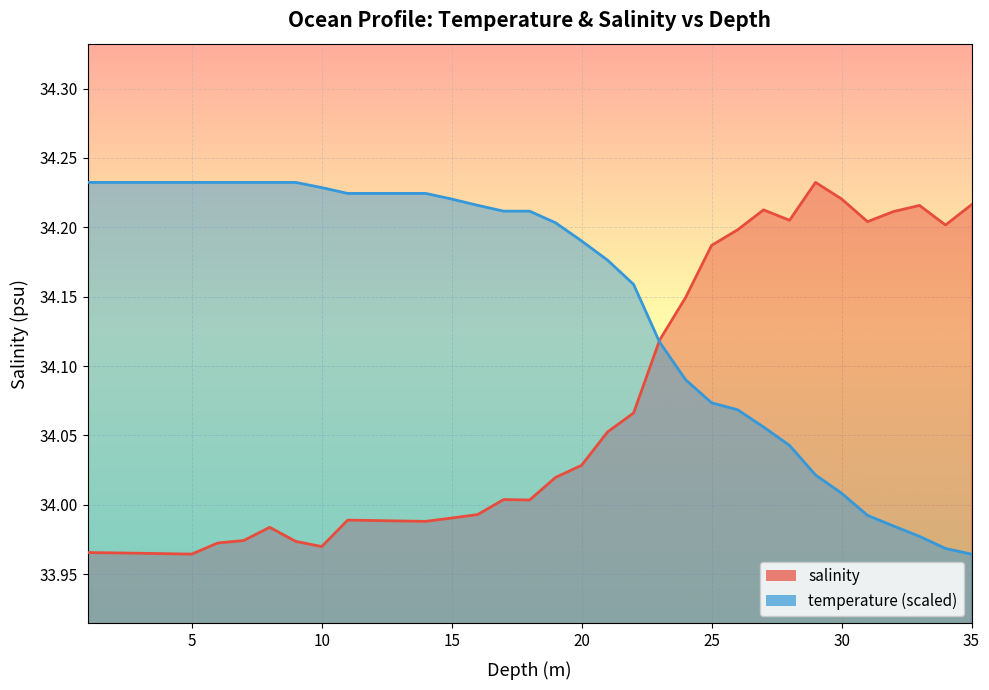

What is the difference between the highest and lowest values at 24.0?

0.1